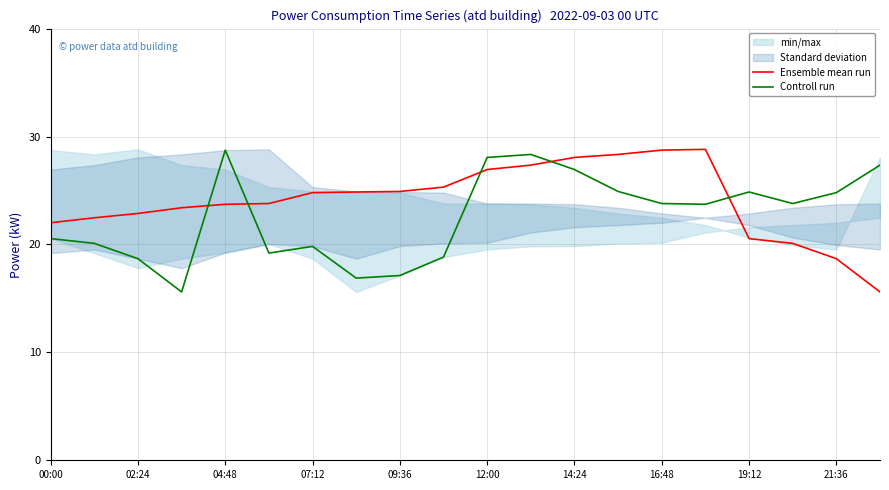

Reading right to left, what are all the values shown in this chart?

Ensemble mean run: 15.6	18.7	20.1	20.5	28.8	28.7	28.3	28.1	27.4	26.9	25.3	24.9	24.9	24.8	23.8	23.7	23.4	22.9	22.5	22.0
Controll run: 27.4	24.8	23.8	24.9	23.7	23.8	24.9	26.9	28.3	28.1	18.8	17.1	16.9	19.8	19.2	28.7	15.6	18.7	20.1	20.5